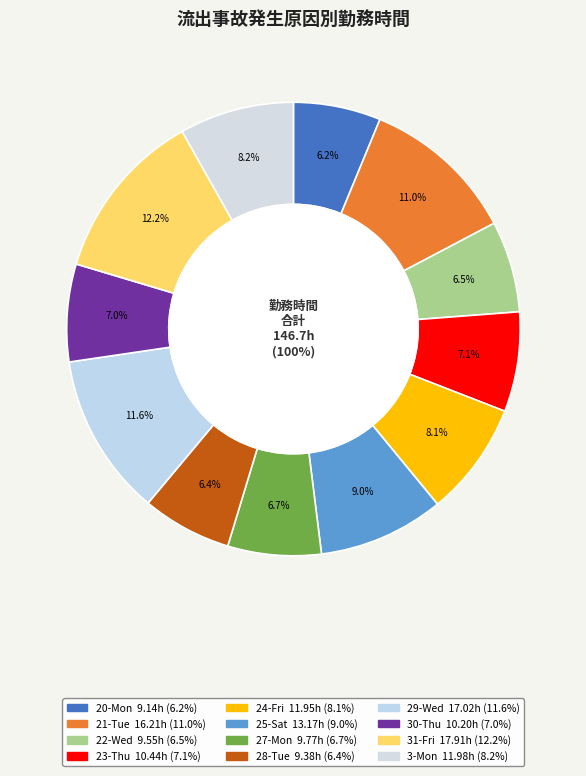

Do 23-Thu and 30-Thu together represent more than half of the pie?

No